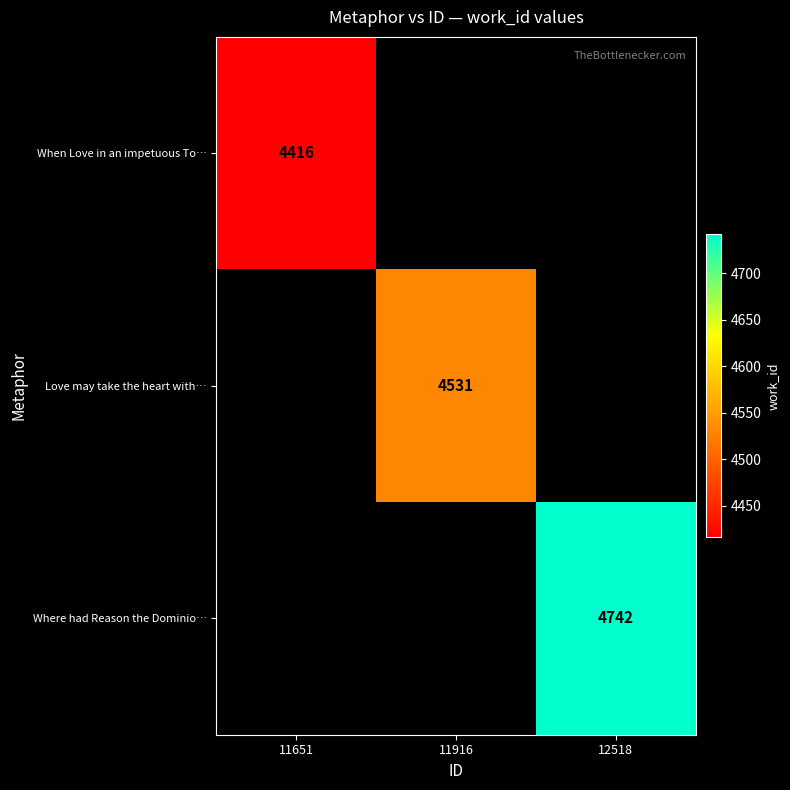

True or false: When Love in an impetuous To… has a value of 4416 at 11651.

True